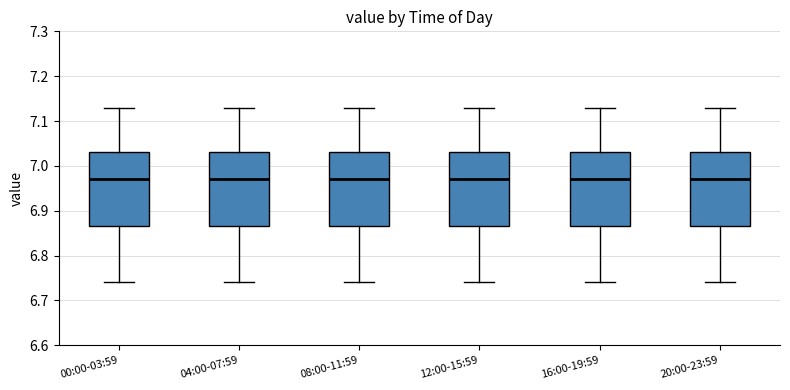

Reading left to right, transcribe this box plot: for each box, give where its median line is, the range the box spans, and where its two whiskers end, as read against the y-axis. The values are not printed on the chart, so give them approximately, as read against the axis.

00:00-03:59: median 6.97, box 6.87 to 7.03, whiskers 6.74 to 7.13
04:00-07:59: median 6.97, box 6.87 to 7.03, whiskers 6.74 to 7.13
08:00-11:59: median 6.97, box 6.87 to 7.03, whiskers 6.74 to 7.13
12:00-15:59: median 6.97, box 6.87 to 7.03, whiskers 6.74 to 7.13
16:00-19:59: median 6.97, box 6.87 to 7.03, whiskers 6.74 to 7.13
20:00-23:59: median 6.97, box 6.87 to 7.03, whiskers 6.74 to 7.13